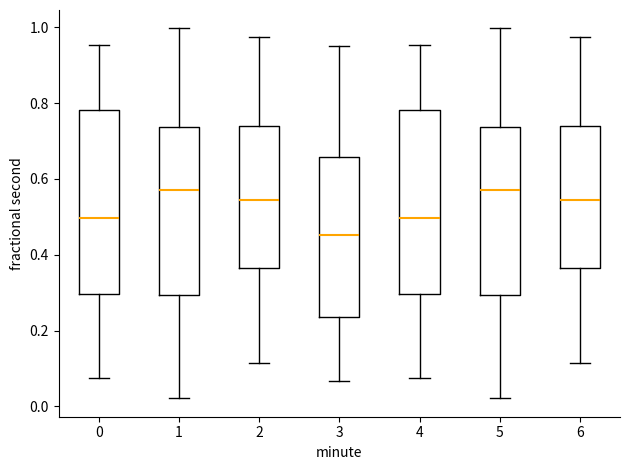

Where is the upper edge of the box at x = 2 on the y-axis? The values are not printed on the chart, so give them approximately, as read against the axis.

0.74